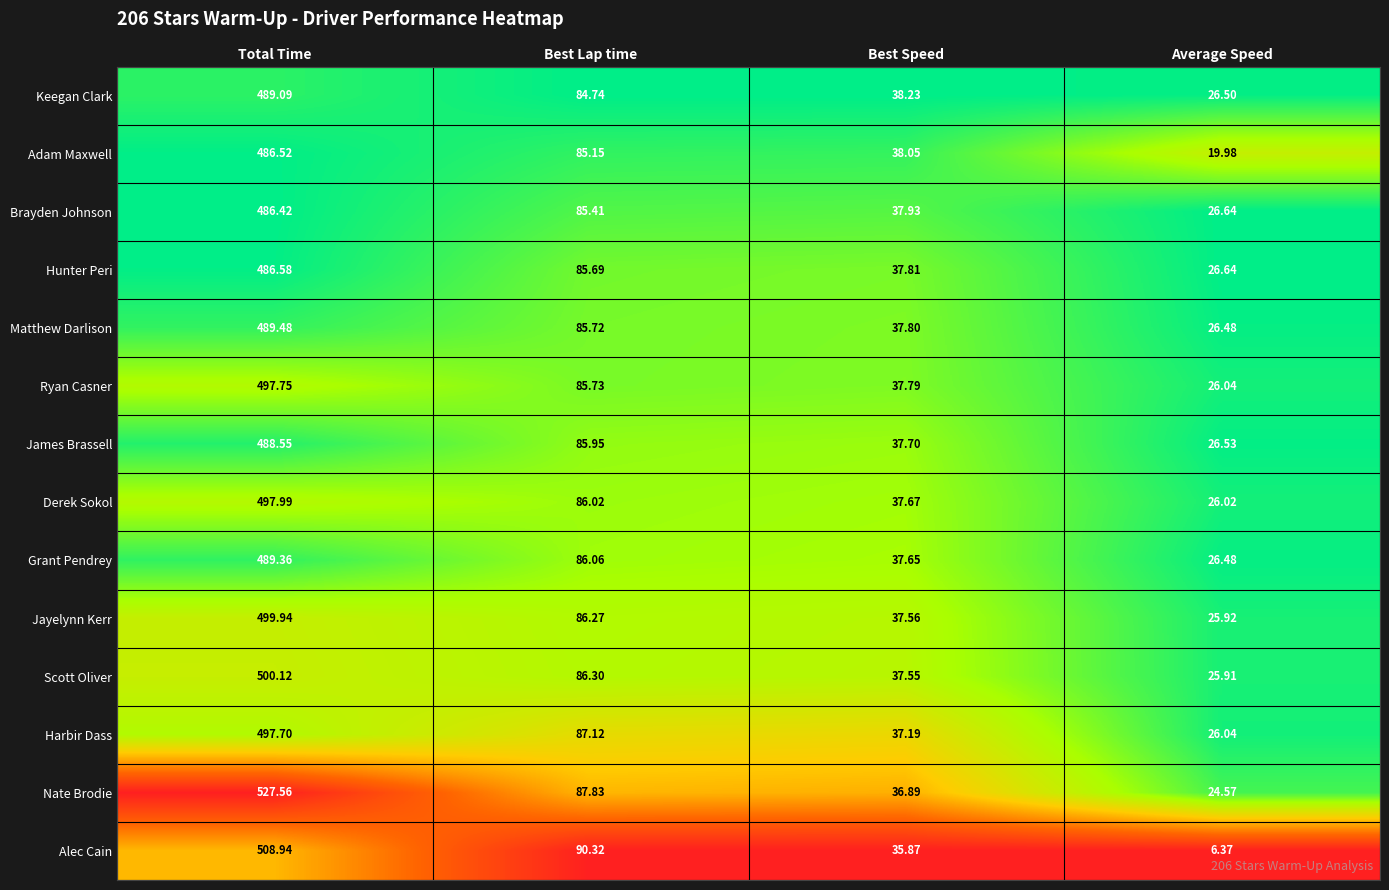

Which label corresponds to the smallest value in the chart?

Average Speed